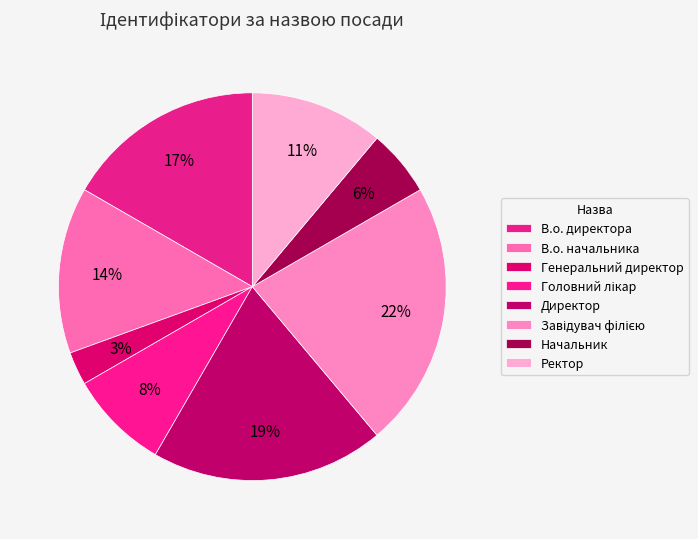

To the nearest percent, what is the average slice percentage?

12%